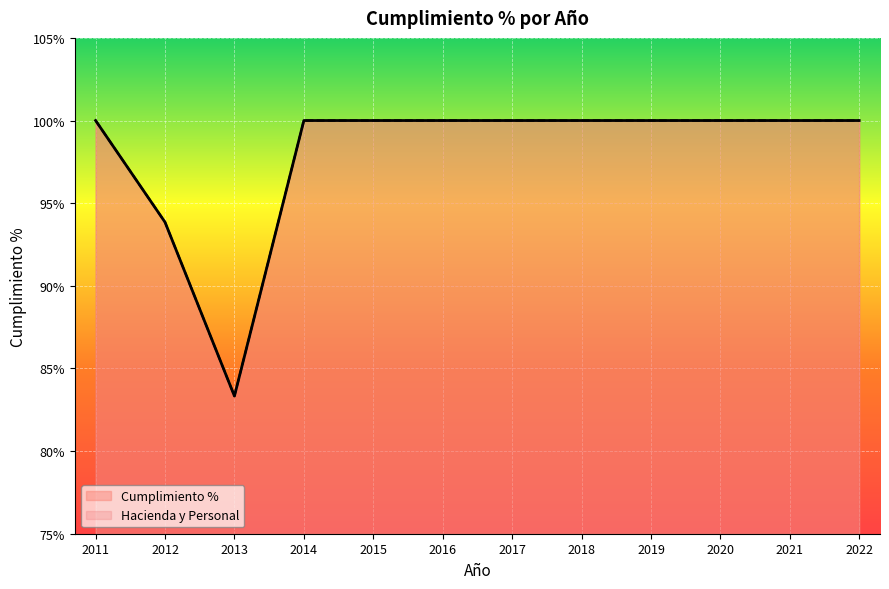

What is the total value across all series at 2012?

187.7